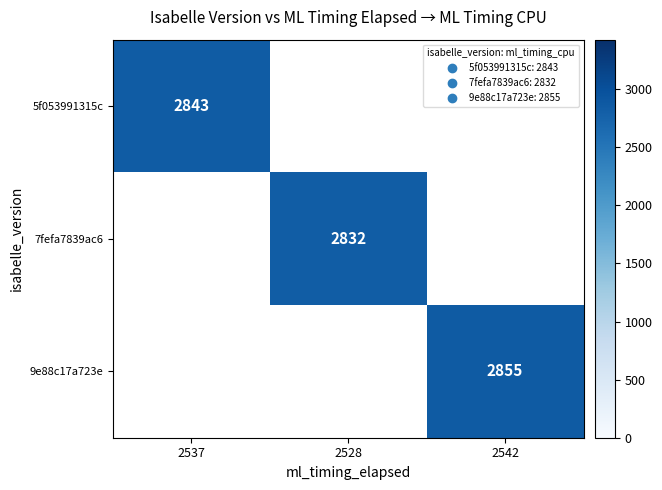

At which label does 7fefa7839ac6 reach its peak?

2537